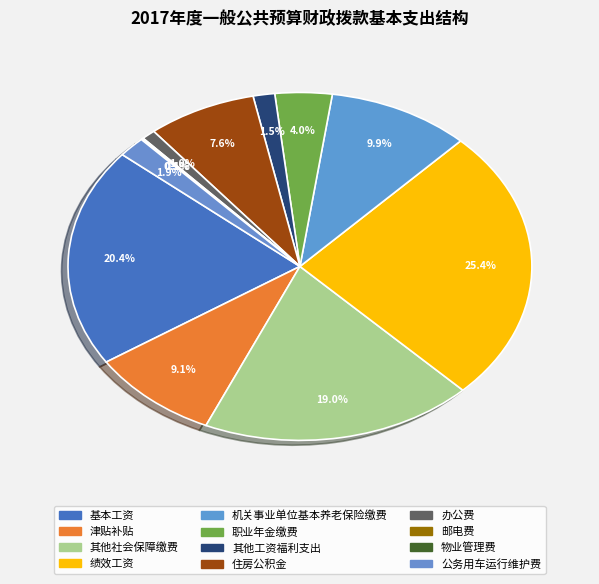

Which has a higher value, 办公费 or 机关事业单位基本养老保险缴费?

机关事业单位基本养老保险缴费